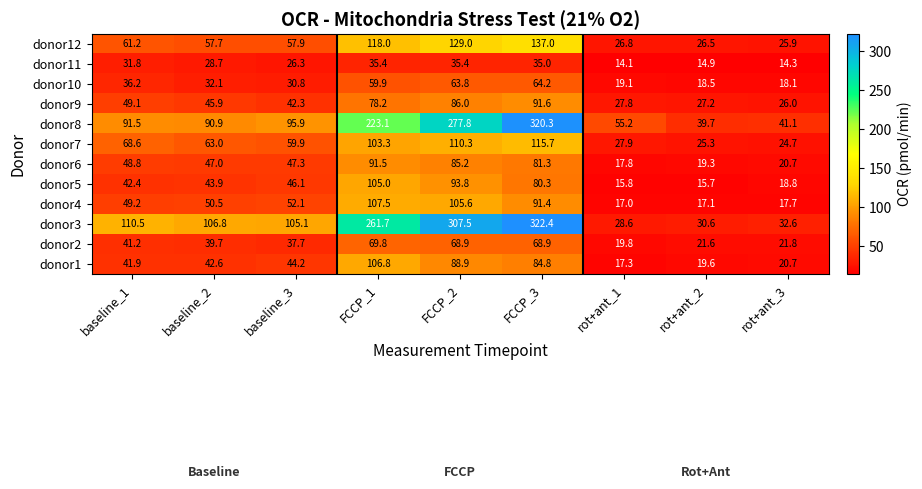

At which label does donor5 first exceed 43?

baseline_2